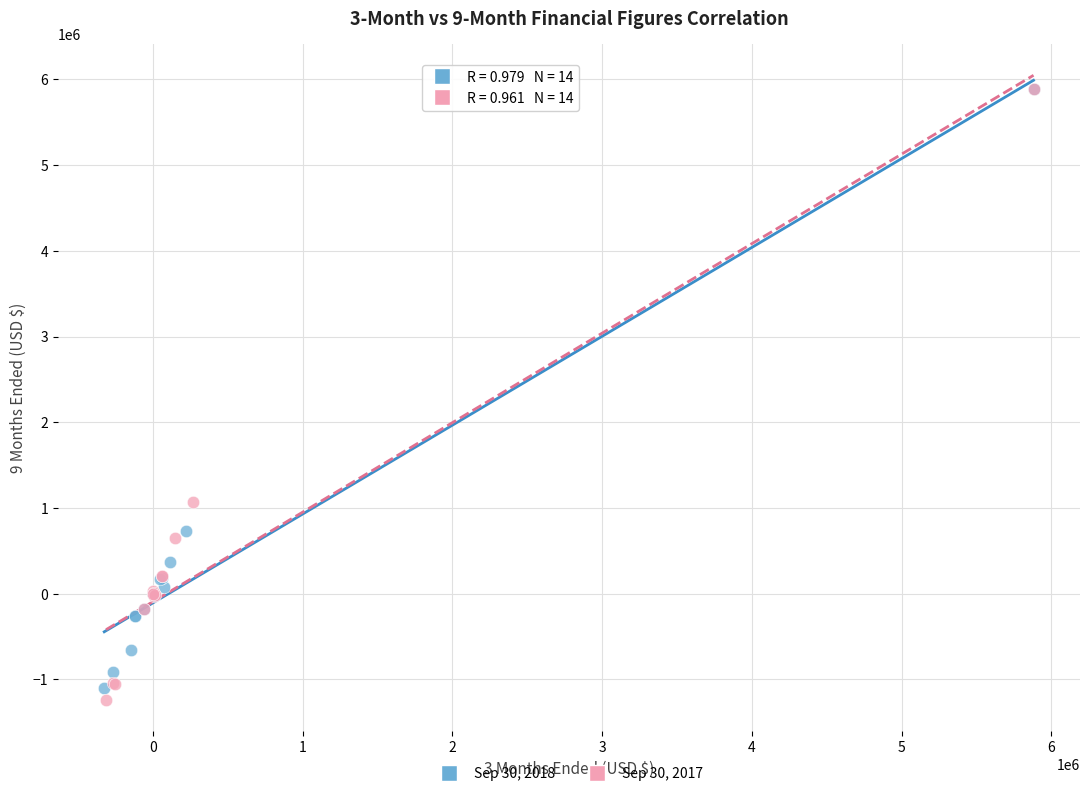

Which series has the widest spread of Y values?

Sep 30, 2017